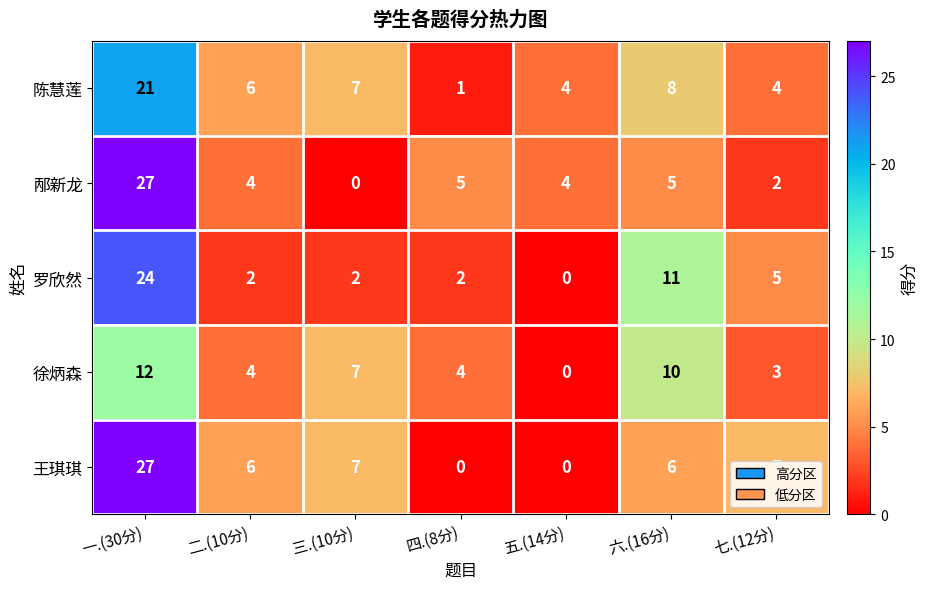

The value of 陈慧莲 at 五.(14分) is 2. True or false?

False